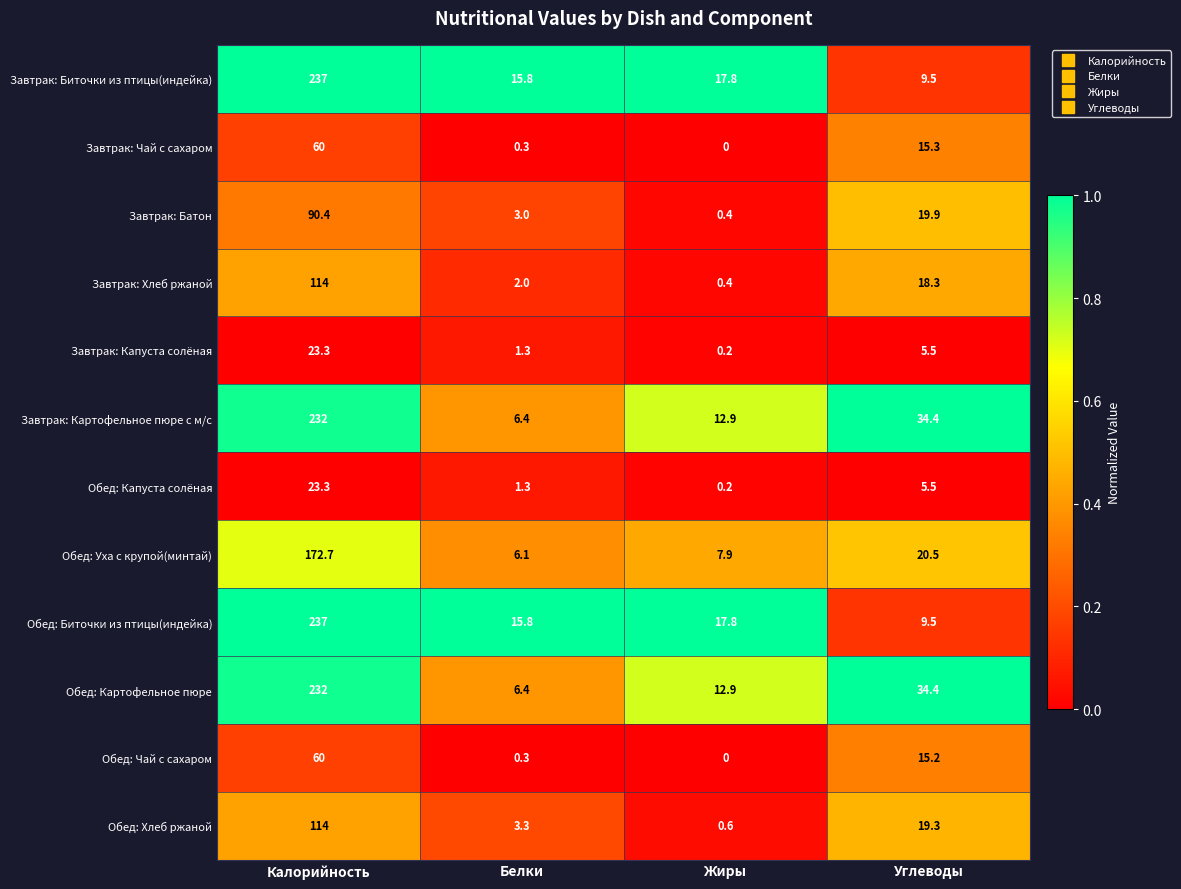

At which label does Обед: Картофельное пюре reach its minimum?

Белки